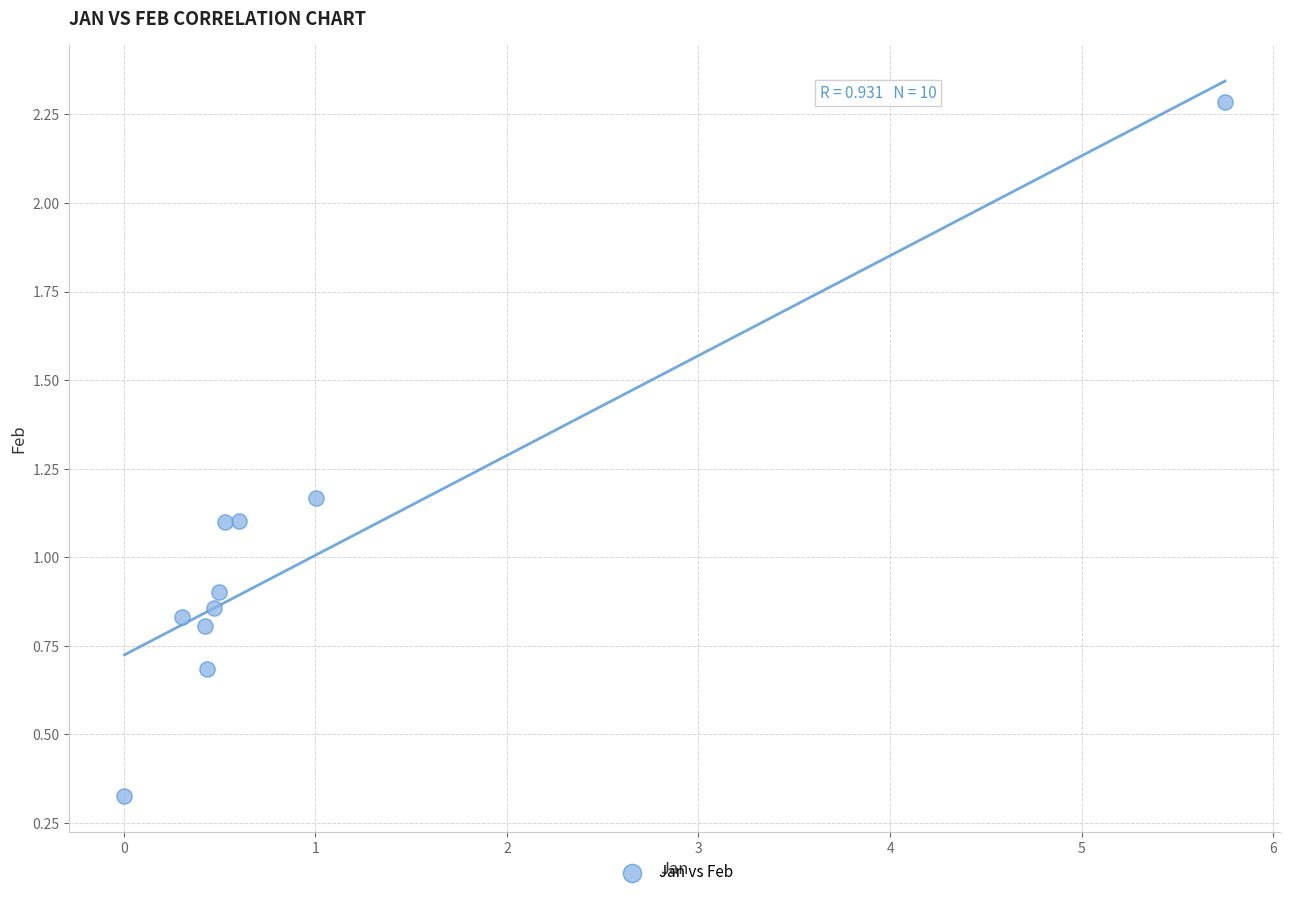

What is the average Y value?

1.0